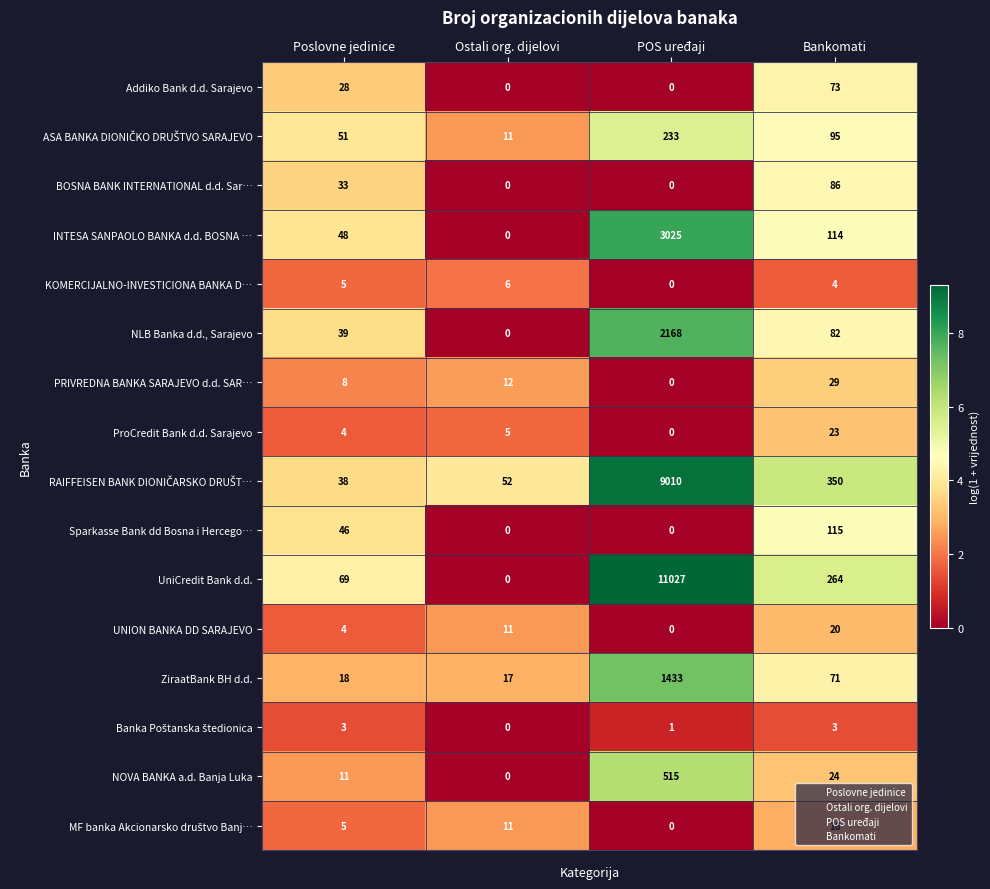

List the labels in order of UNION BANKA DD SARAJEVO value, smallest first.

POS uređaji, Poslovne jedinice, Ostali org. dijelovi, Bankomati